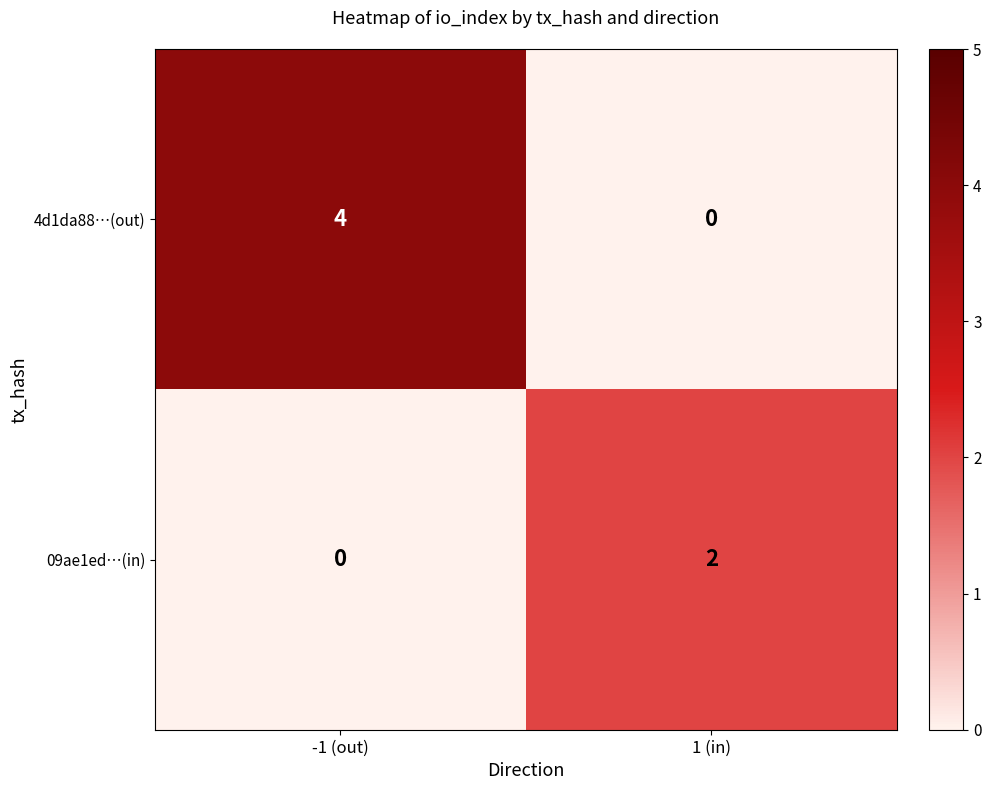

How many values in 09ae1ed…(in) are above zero?

1